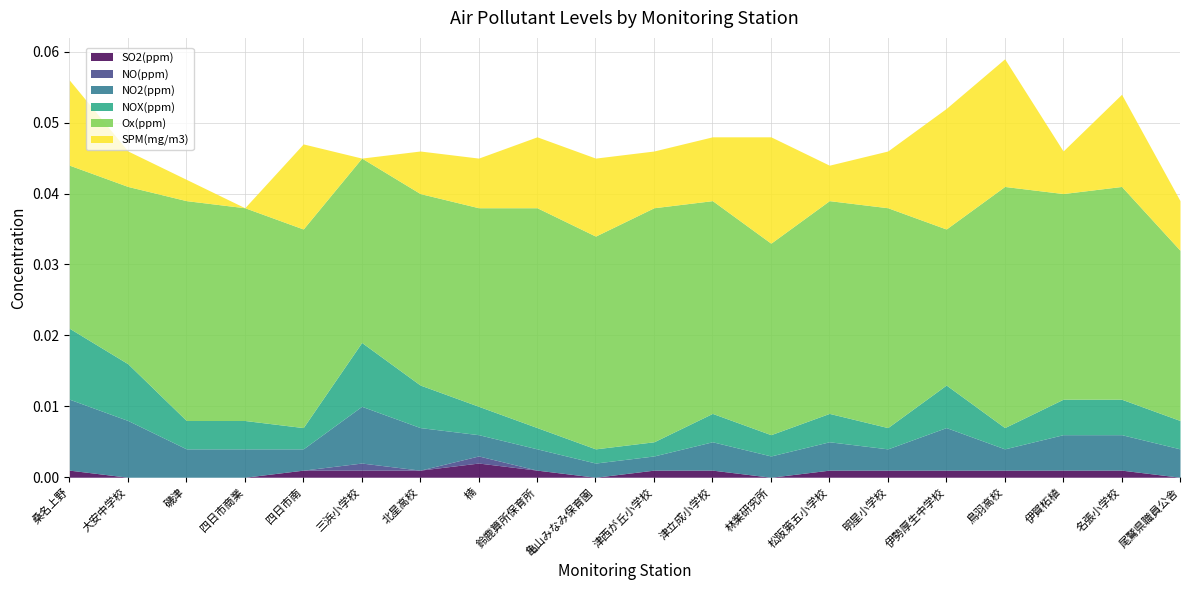

True or false: NO(ppm) and NOX(ppm) intersect in this chart.

False